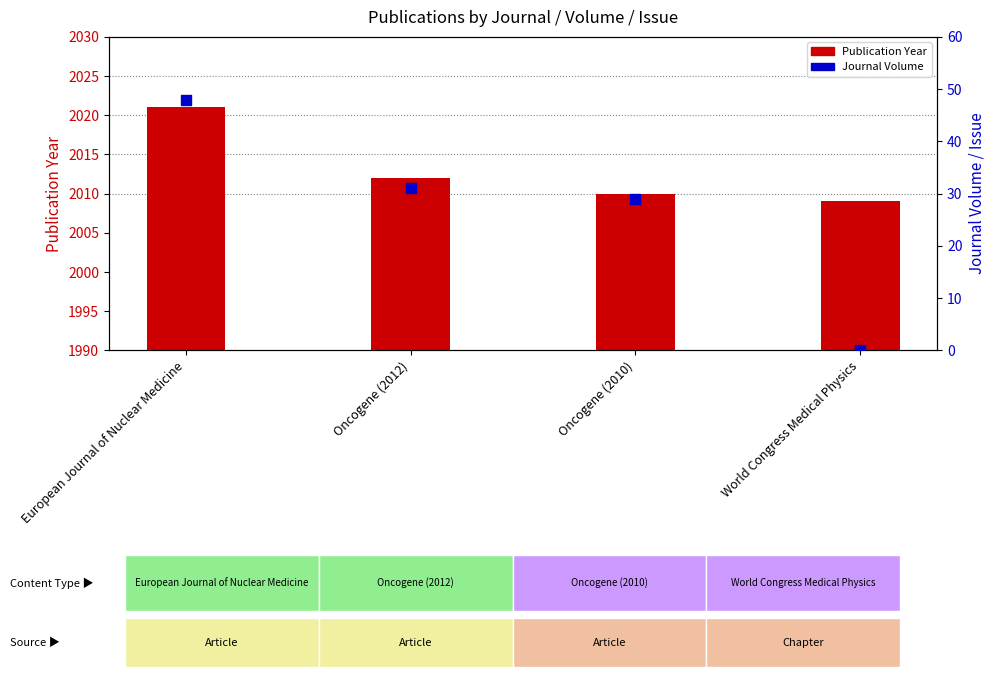

Which series contains the highest Y value?

Publication Year